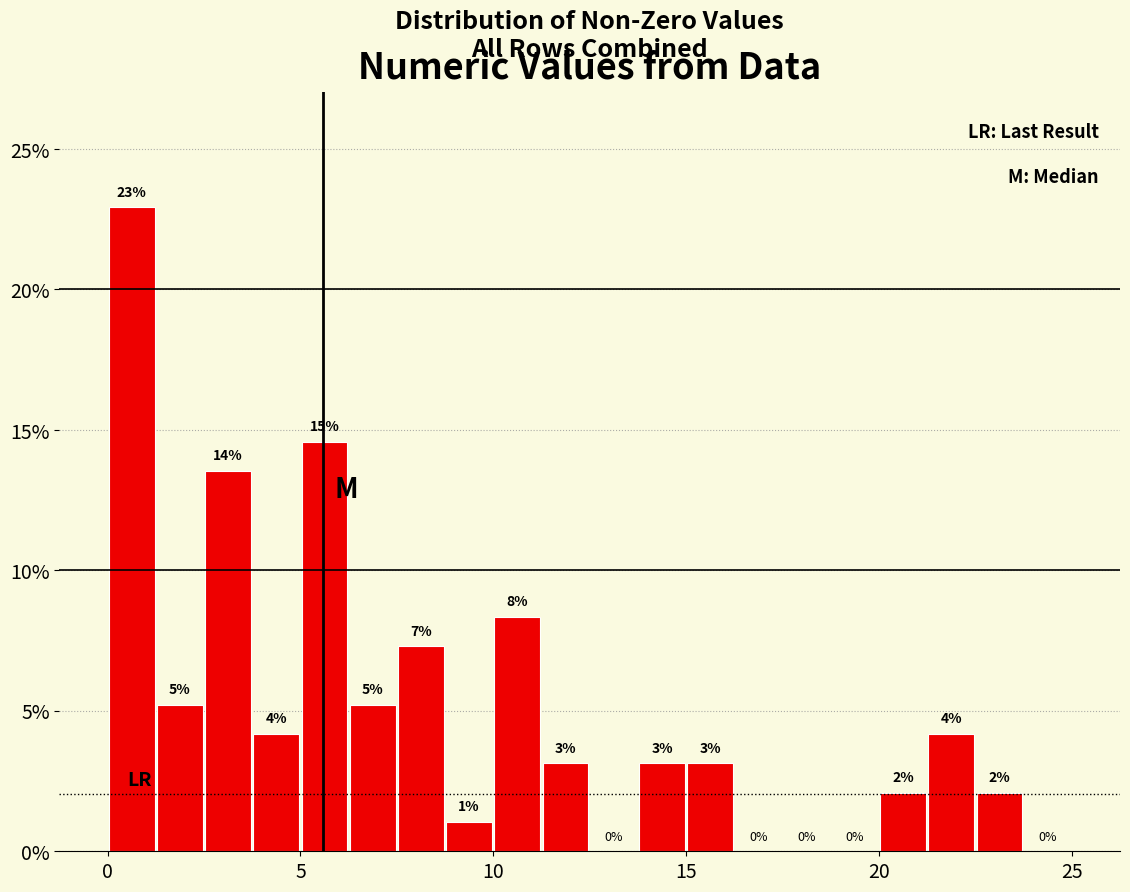

Read against the x-axis, roughly where is the centre of the tallest bar?

0.5